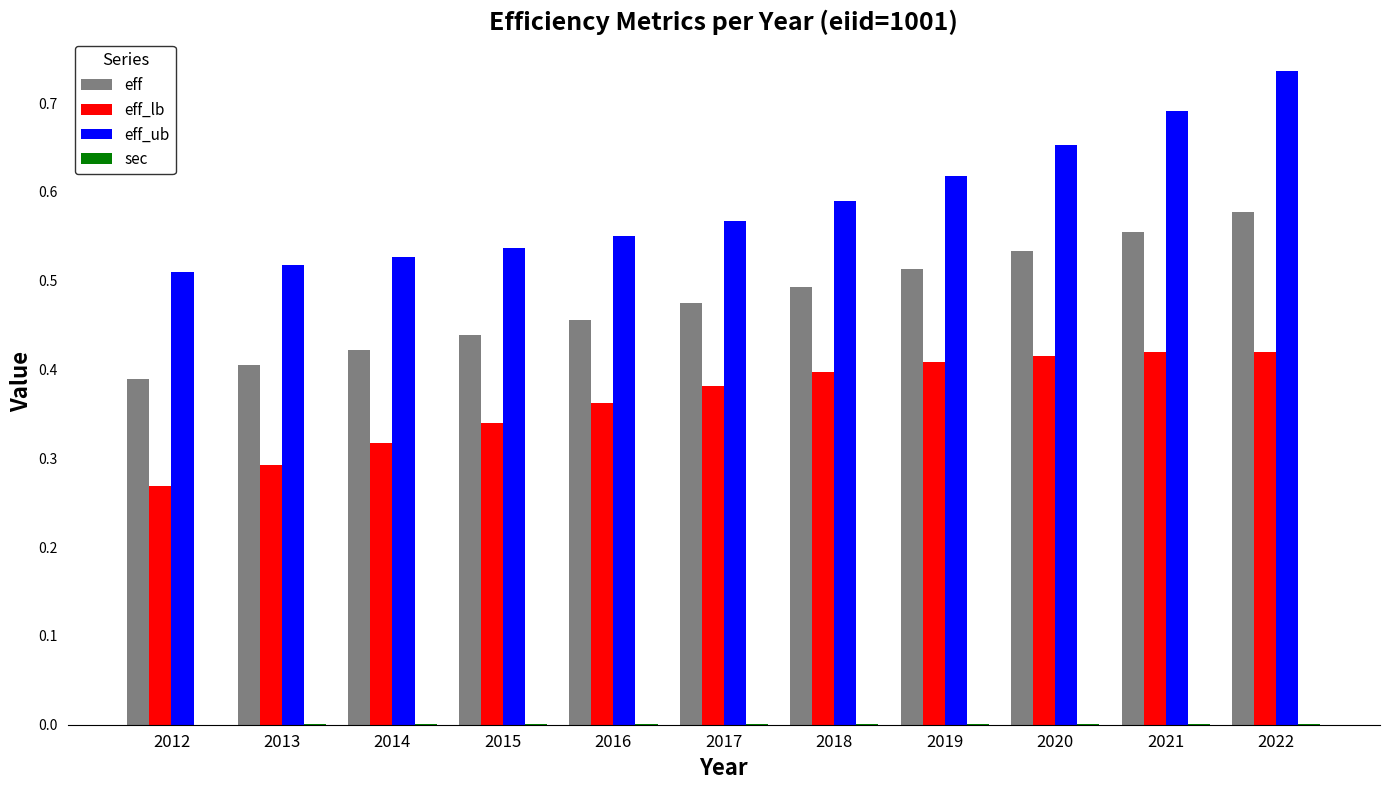

What is the sum of all eff values?

5.3